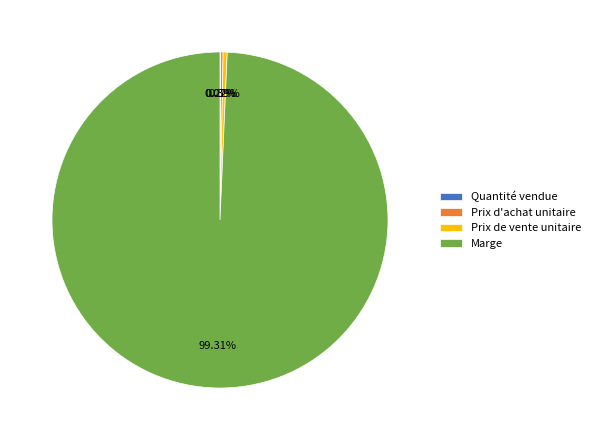

Combined, do Prix de vente unitaire and Marge account for over 50%?

Yes